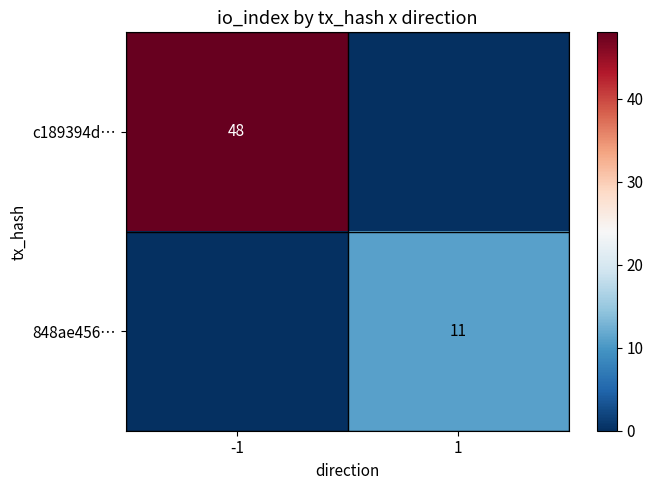

How many data points in 848ae456… are less than 11?

1